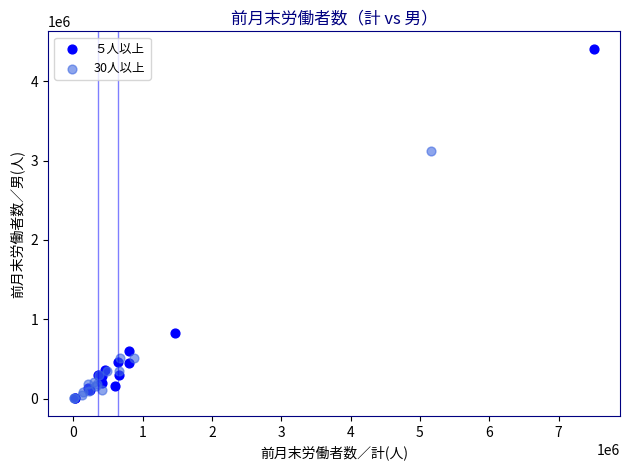

Which series has the widest spread of Y values?

５人以上